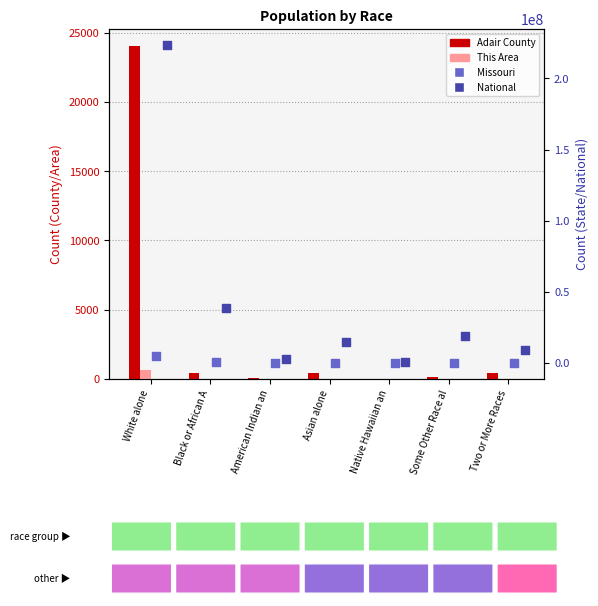

What is the total value across all series at Some Other Race al?

19187978